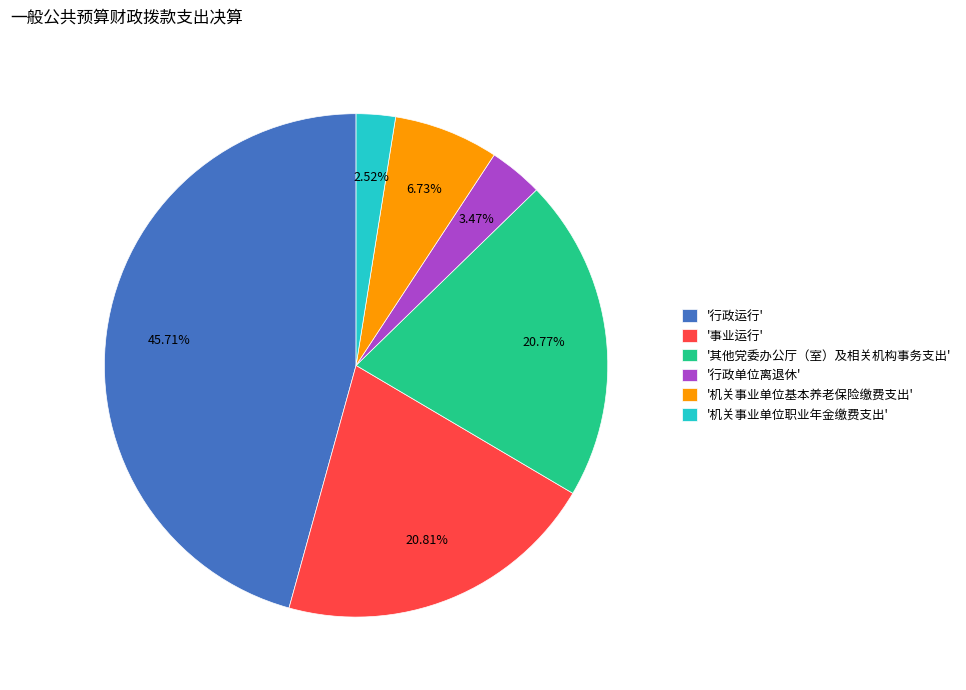

Count the number of slices in the pie.

6